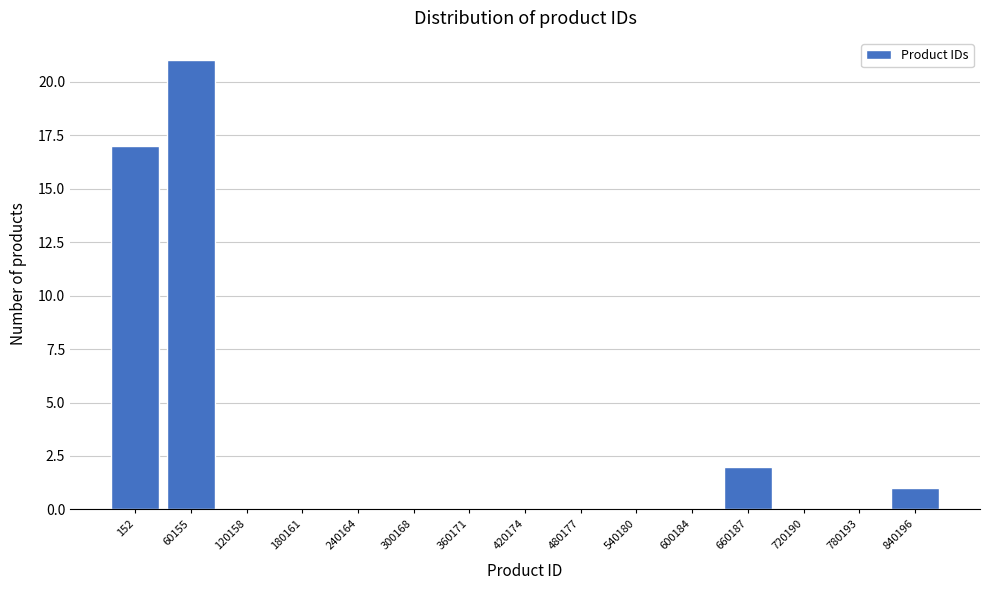

Reading right to left, what are all the values shown in this chart?

840196=1	780193=0	720190=0	660187=2	600184=0	540180=0	480177=0	420174=0	360171=0	300168=0	240164=0	180161=0	120158=0	60155=21	152=17